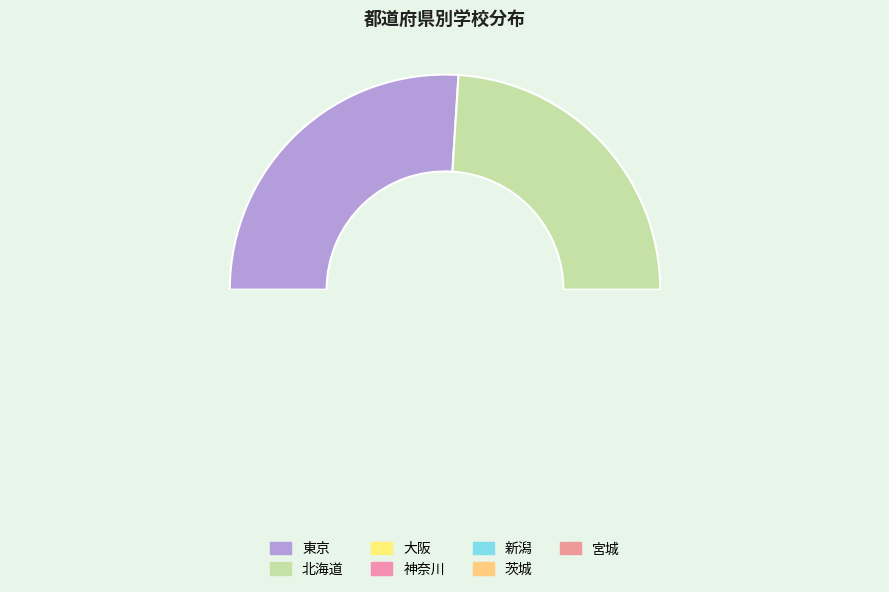

To the nearest percent, what percentage of the pie is 新潟?

10%